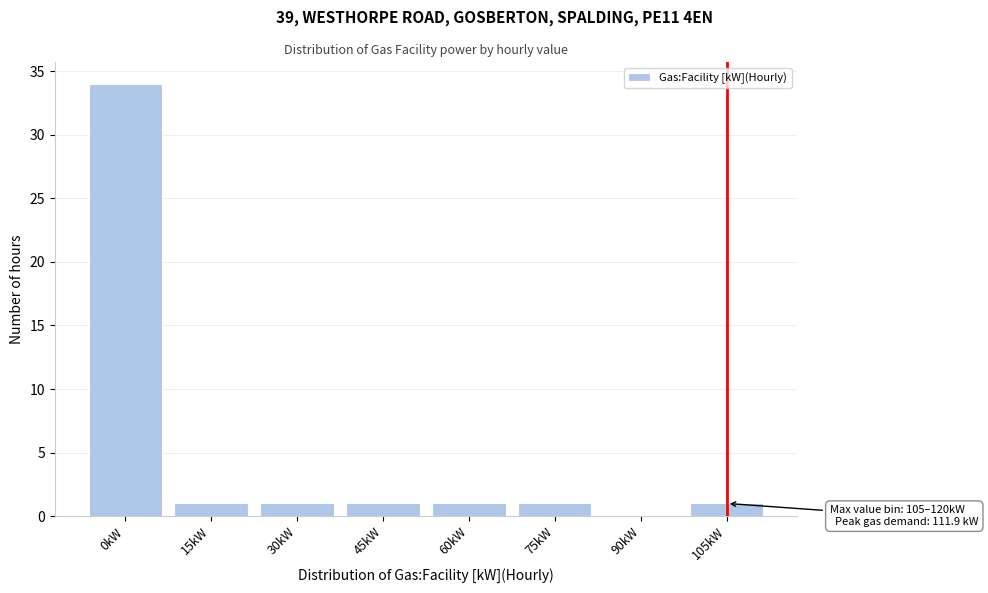

Reading left to right, extract all data points from this chart.

0kW=34	15kW=1	30kW=1	45kW=1	60kW=1	75kW=1	90kW=0	105kW=1